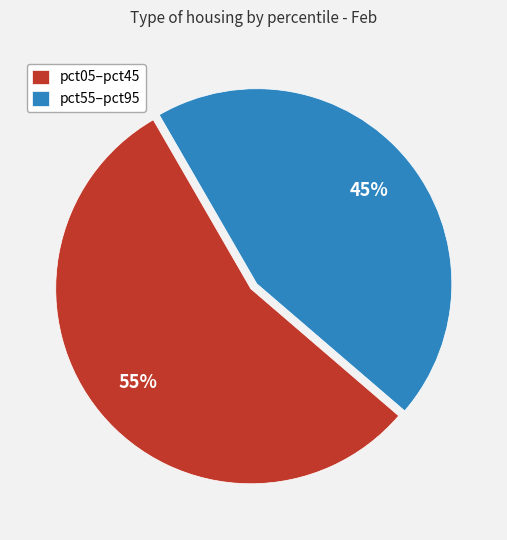

Does any single category account for the majority?

Yes